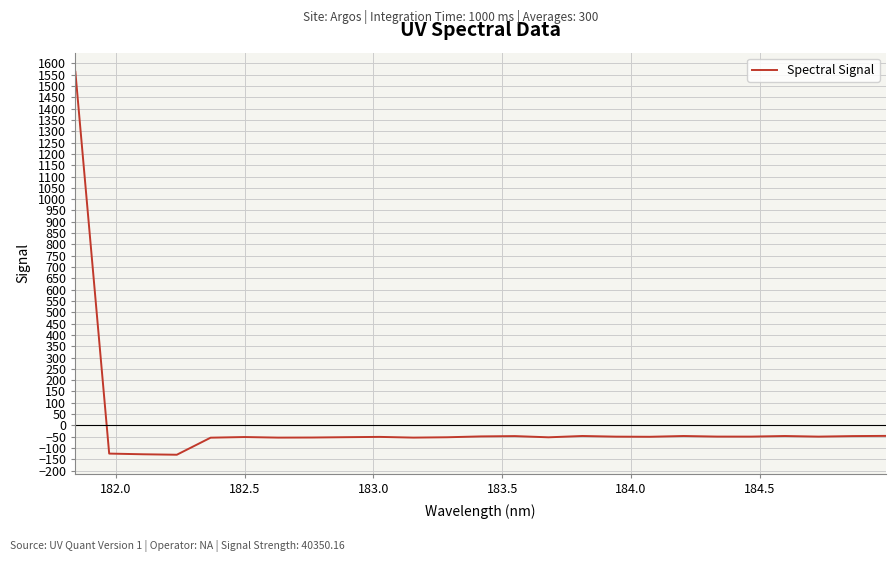

What is the difference between the maximum and minimum values?

1692.9